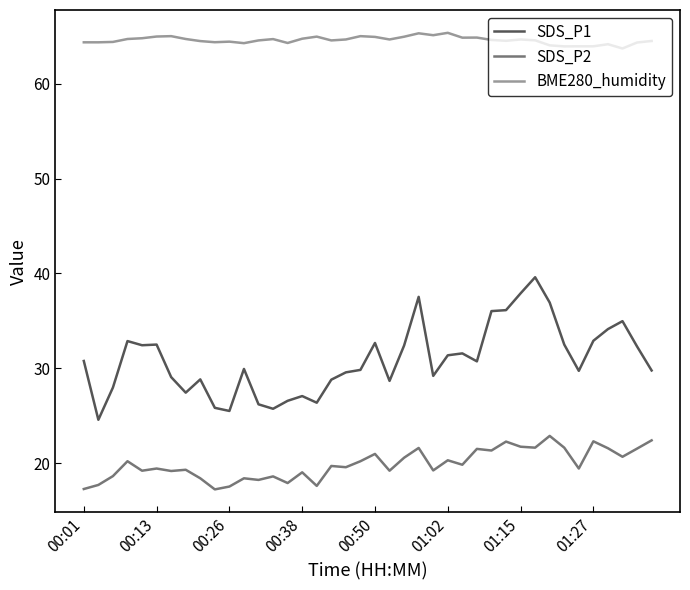

True or false: SDS_P1 and SDS_P2 cross at least once.

False